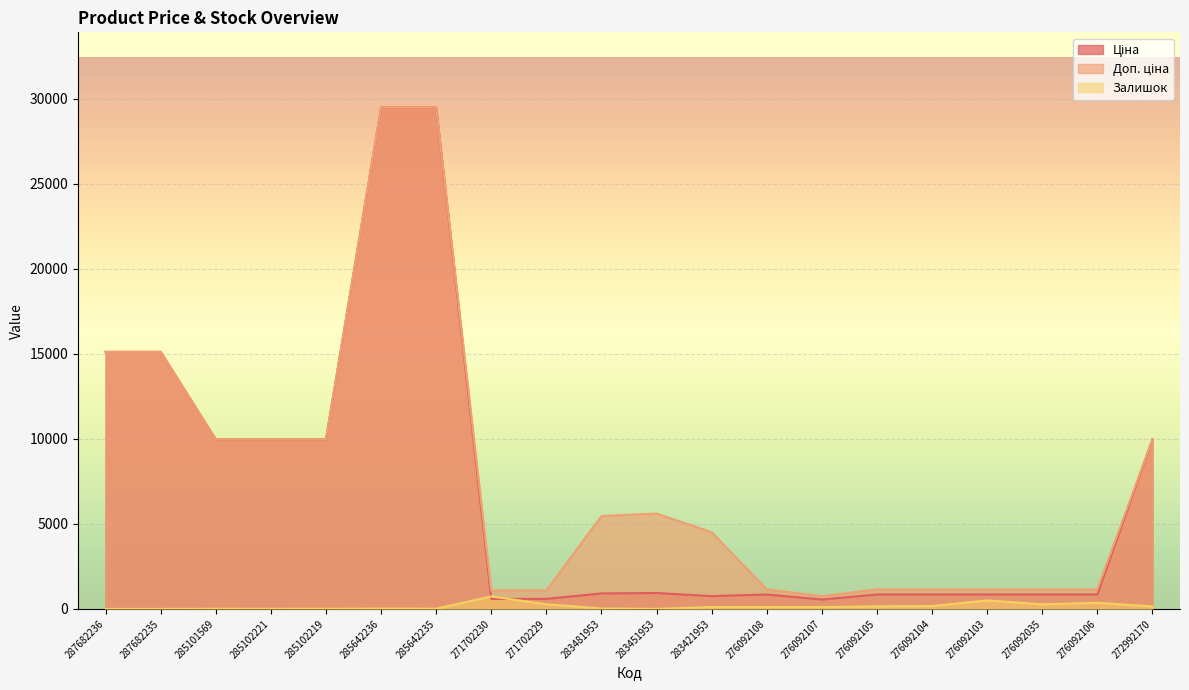

At 283481953, list the series in order from smallest to largest.

Залишок, Ціна, Доп. ціна